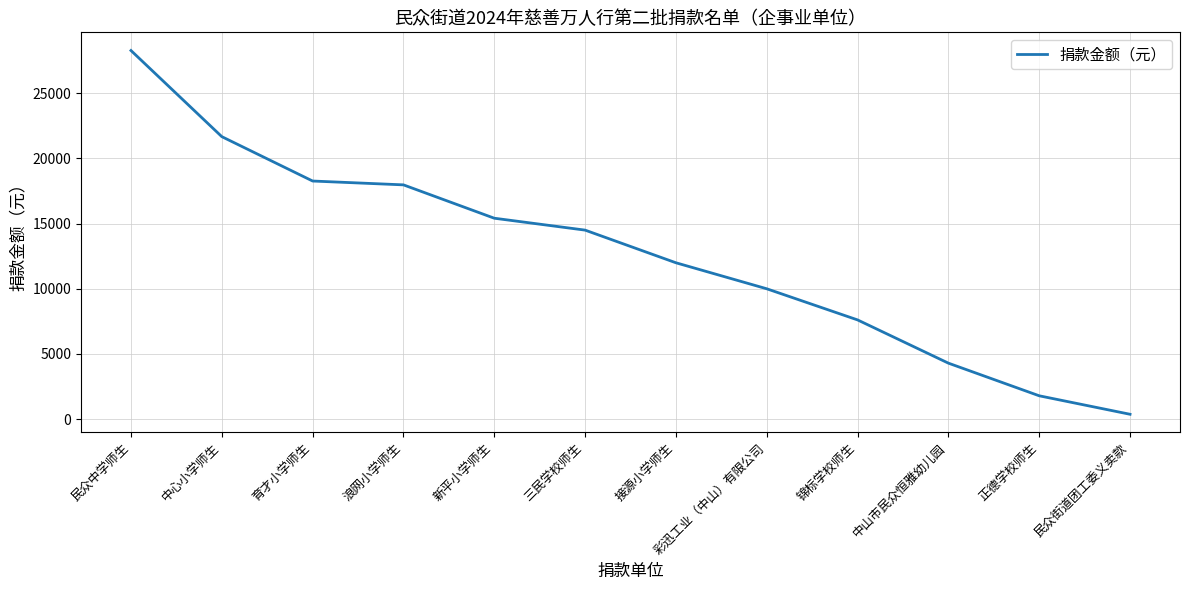

Reading left to right, list all the values displayed in this chart.

民众中学师生=28283.1	中心小学师生=21673.8	育才小学师生=18268.7	浪网小学师生=17973.9	新平小学师生=15414.6	三民学校师生=14501.1	接源小学师生=11995.6	彩迅工业（中山）有限公司=10000.0	锦标学校师生=7610.7	中山市民众恒雅幼儿园=4292.7	正德学校师生=1788.0	民众街道团工委义卖款=369.8